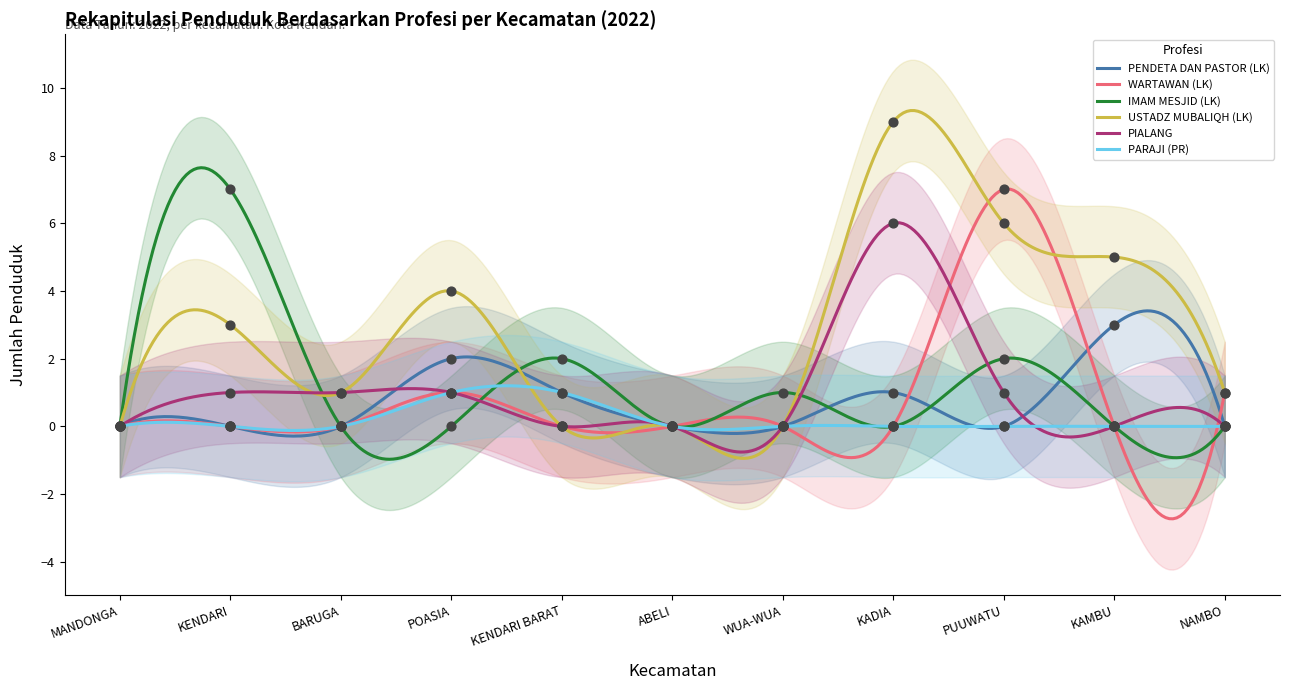

Which series has the largest total across all categories?

USTADZ MUBALIQH (LK)